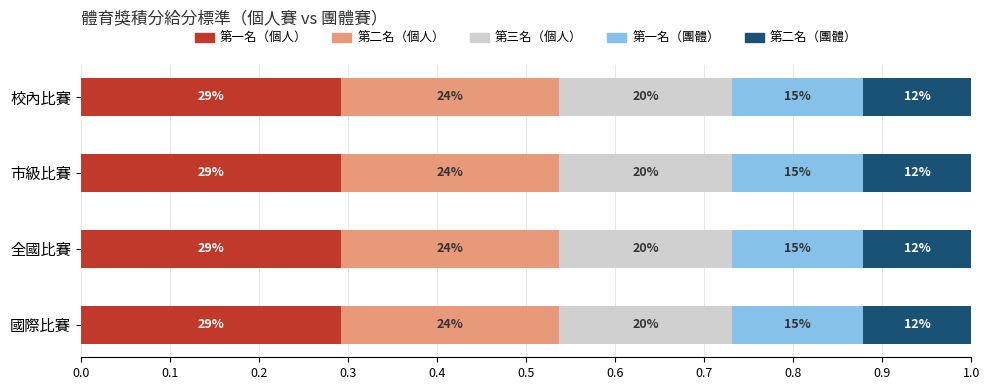

List the series in order of their peak value, lowest first.

第二名（團體）, 第一名（團體）, 第三名（個人）, 第二名（個人）, 第一名（個人）